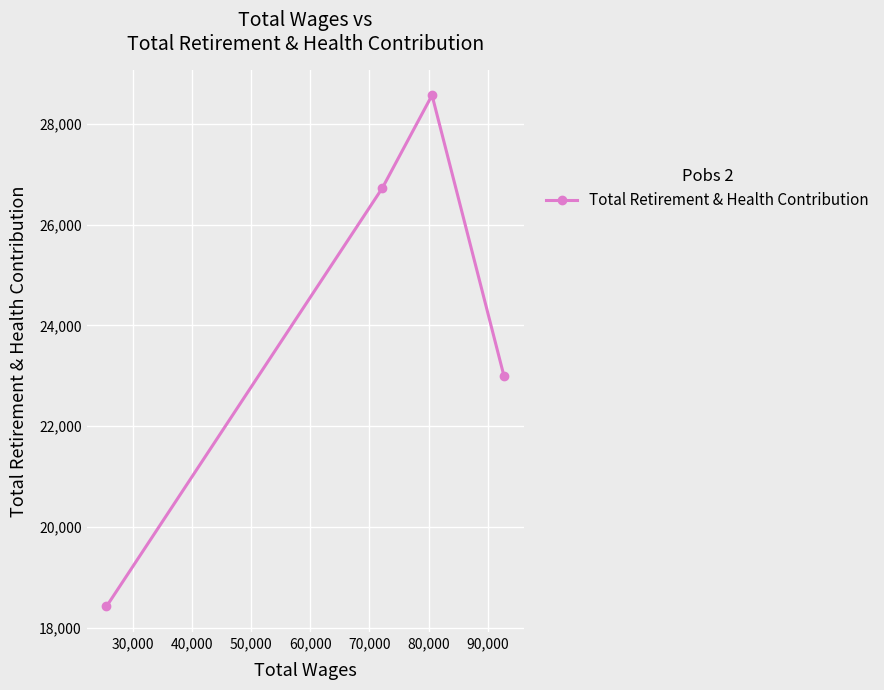

Is this an area chart (filled region under the line)?

No